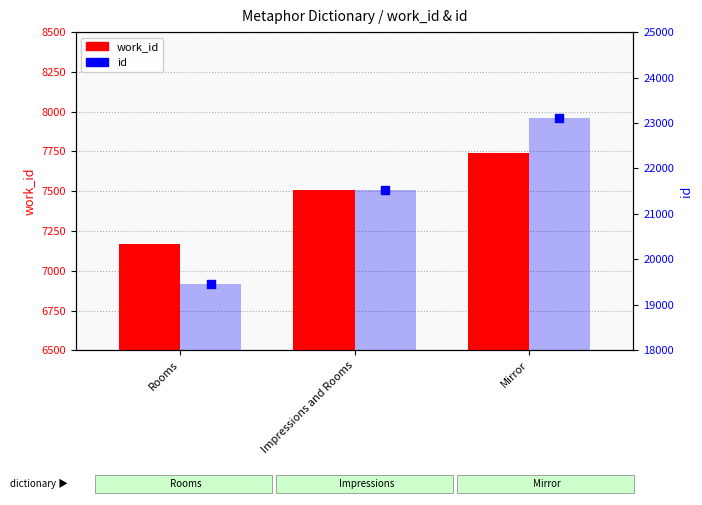

Which series contains the lowest Y value?

work_id